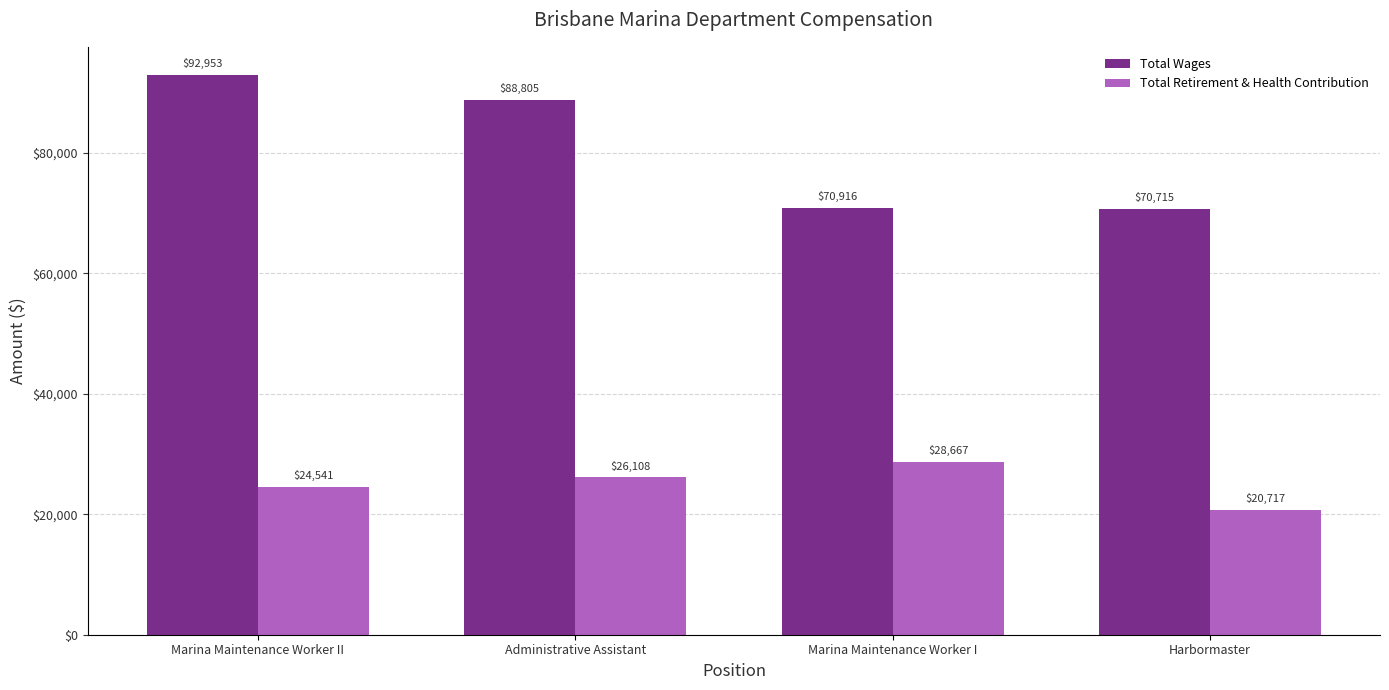

What is the label of the 1st bar from the right?

Harbormaster